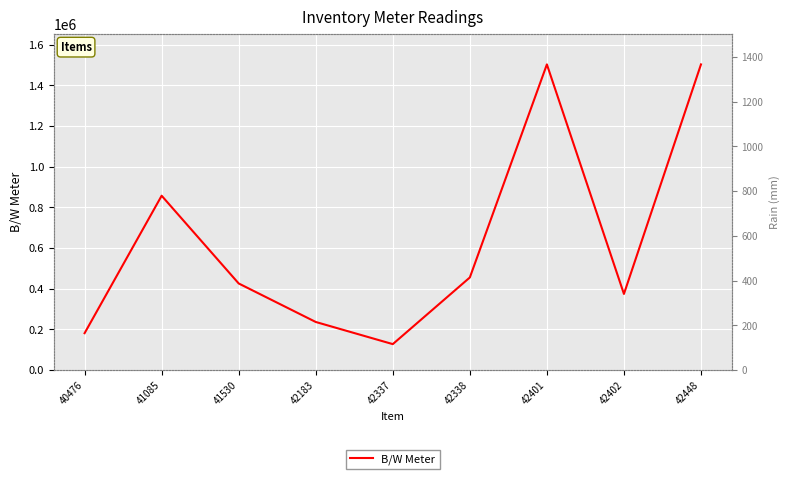

What is the greatest value displayed?

1502927